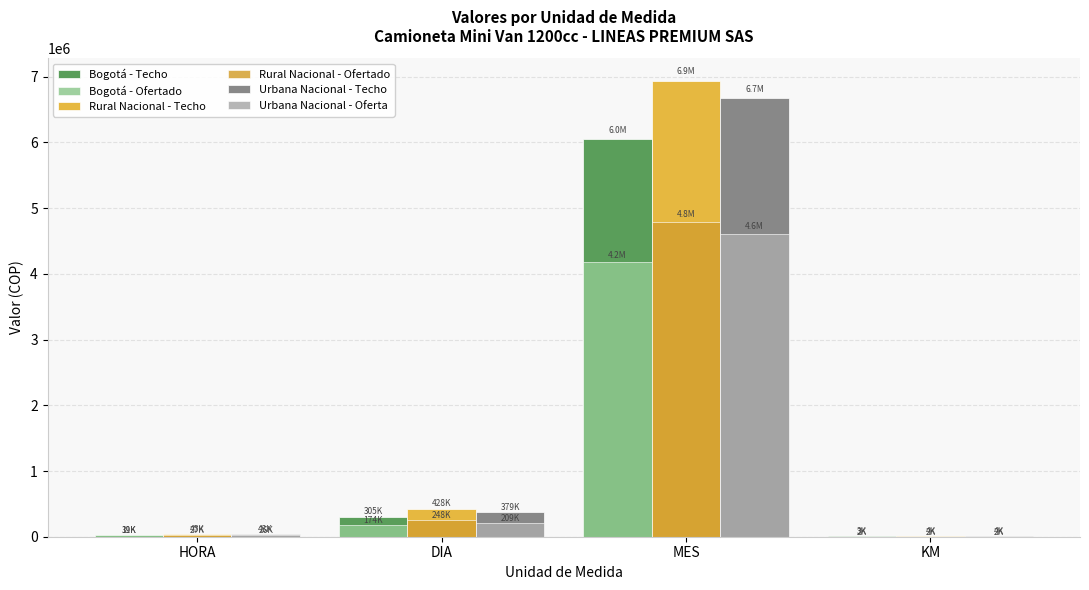

The Urbana Nacional - Oferta series shows 4603000 at MES. True or false?

True